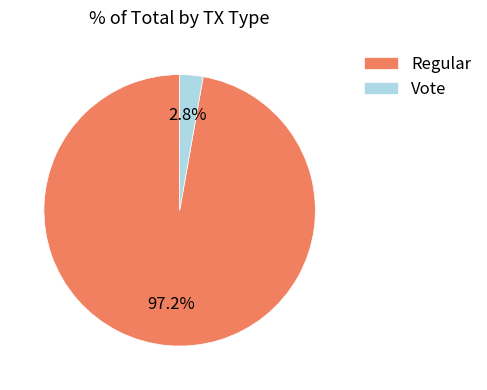

To the nearest percent, what portion does Regular represent?

97%